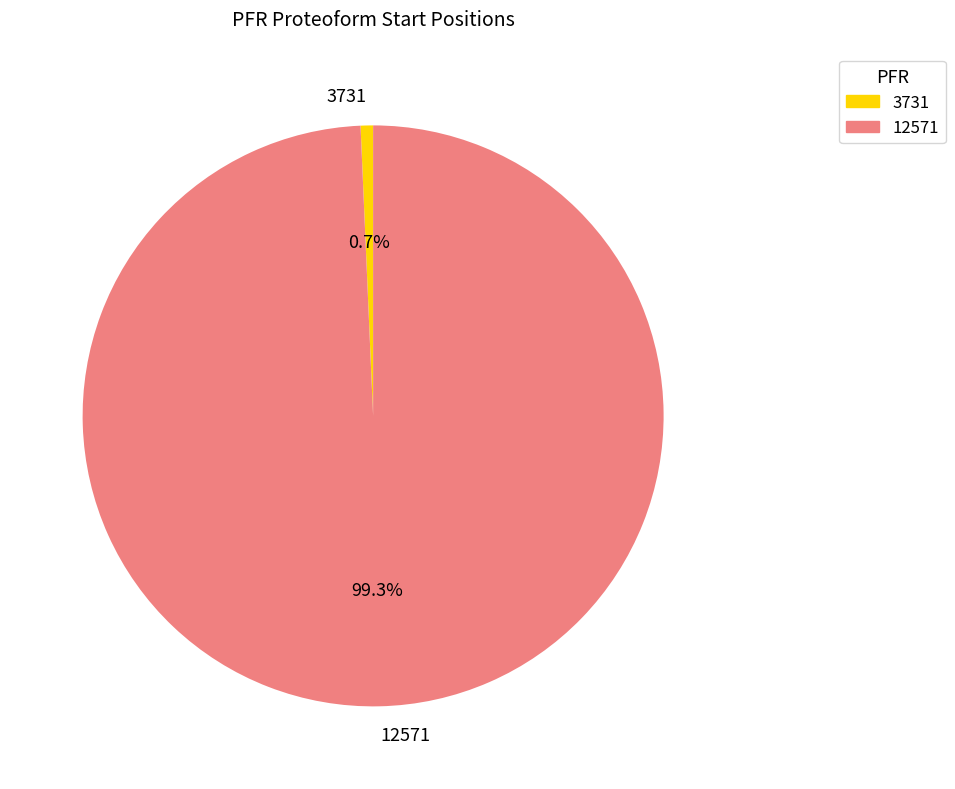

What percentage is the 12571 slice, to the nearest percent?

99%